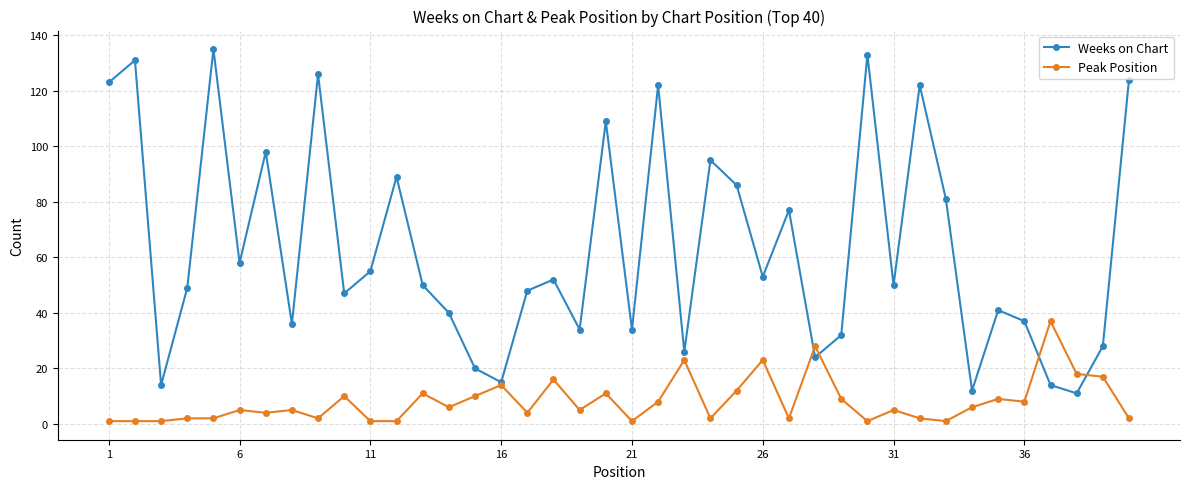

Which series has the widest spread of values?

Weeks on Chart